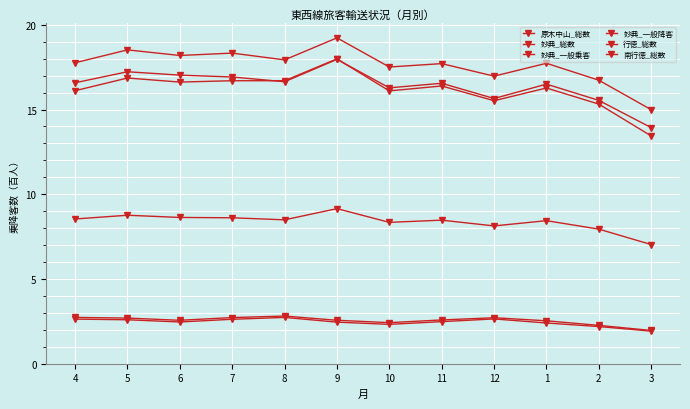

What is the value of the 行徳_総数 point at the 11th from the left?

16.7